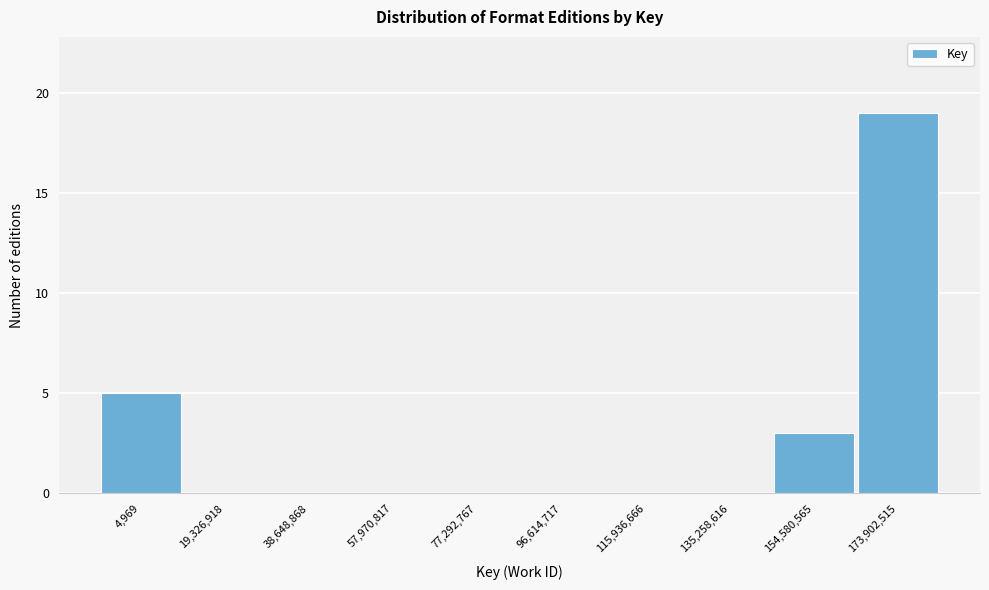

Reading left to right, list all the values displayed in this chart.

4,969=5	19,326,918=0	38,648,868=0	57,970,817=0	77,292,767=0	96,614,717=0	115,936,666=0	135,258,616=0	154,580,565=3	173,902,515=19